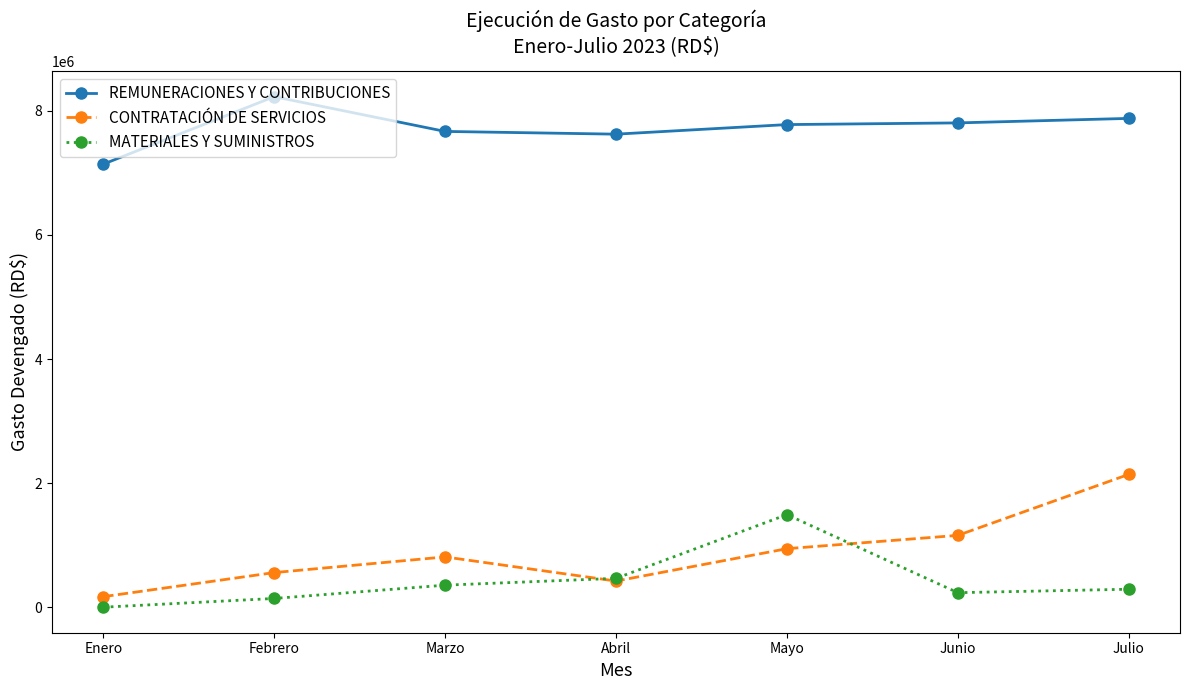

Which category has the lowest value in the REMUNERACIONES Y CONTRIBUCIONES series?

Enero